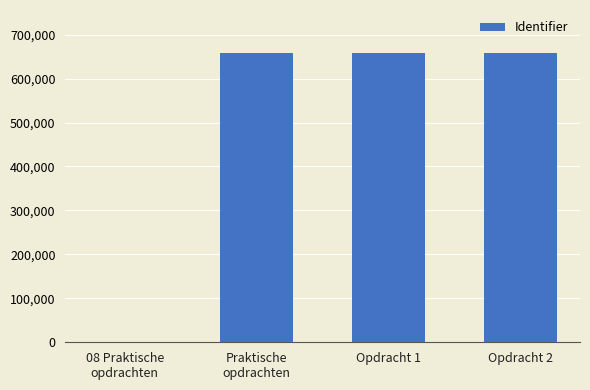

Read the value at Opdracht 2.

657455